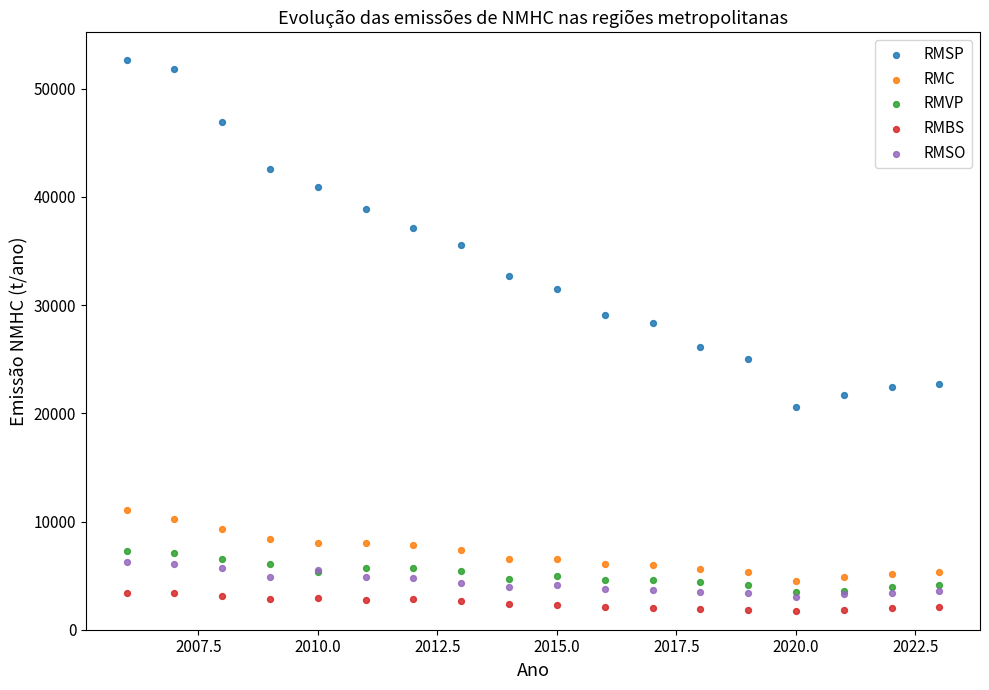

What are all the series names shown in the legend?

RMSP, RMC, RMVP, RMBS, RMSO